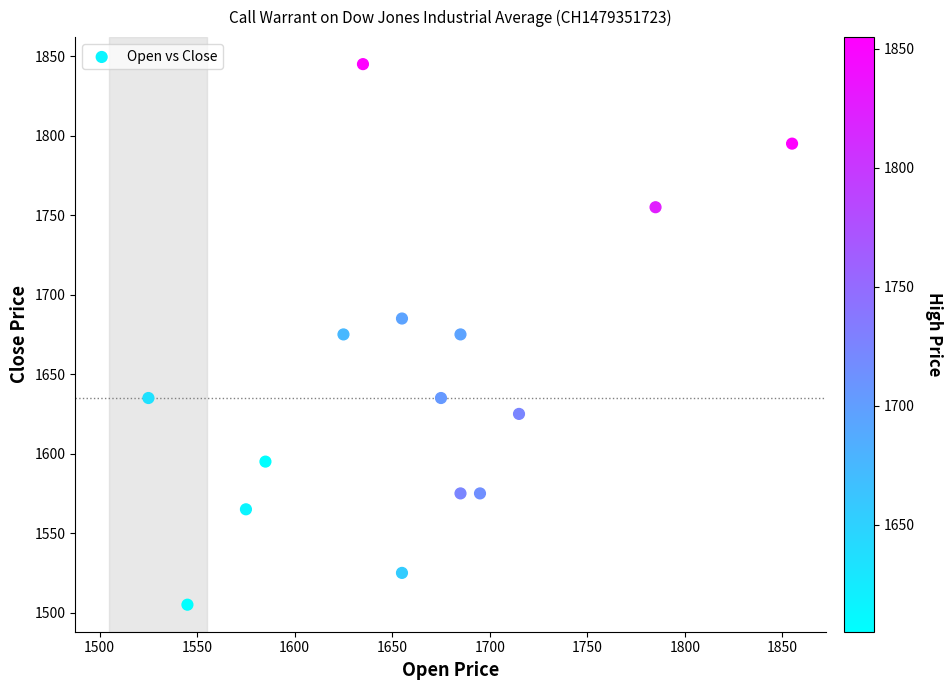

What is the range of X values (max minus min)?

330